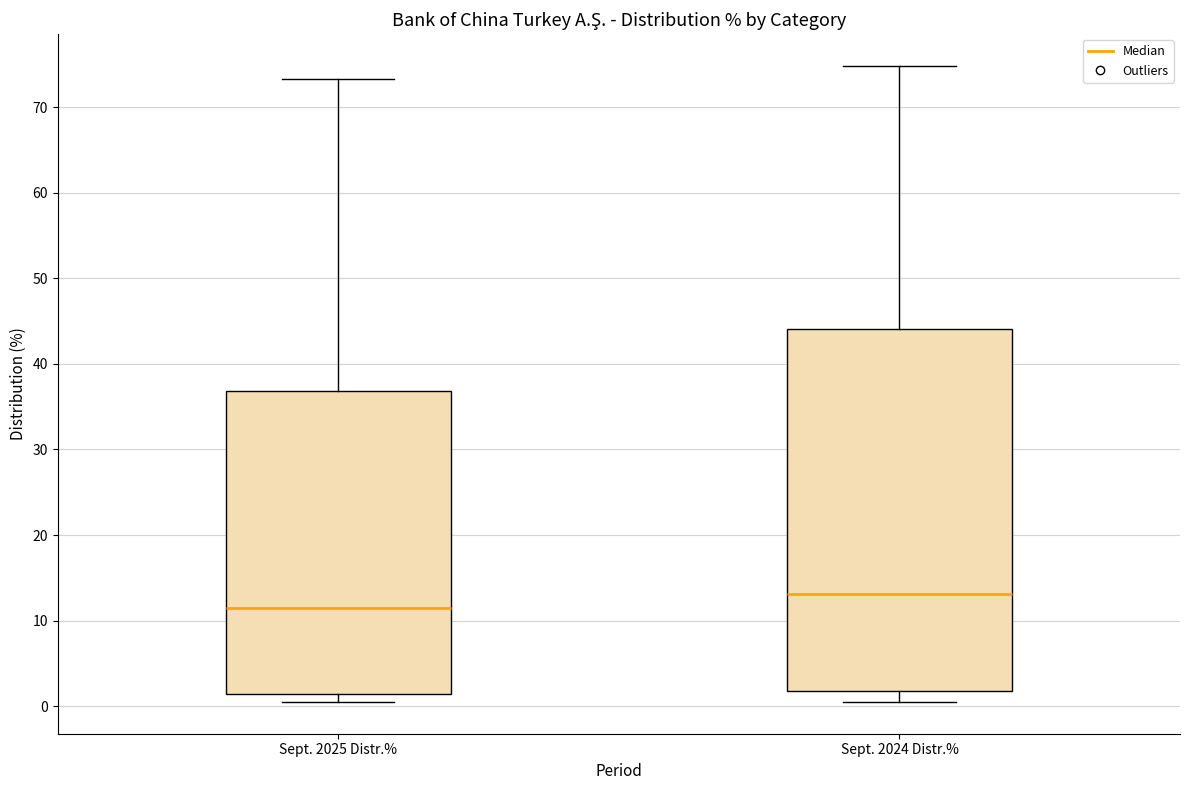

Where is the lower edge of the box for Sept. 2024 Distr.% on the y-axis? The values are not printed on the chart, so give them approximately, as read against the axis.

2